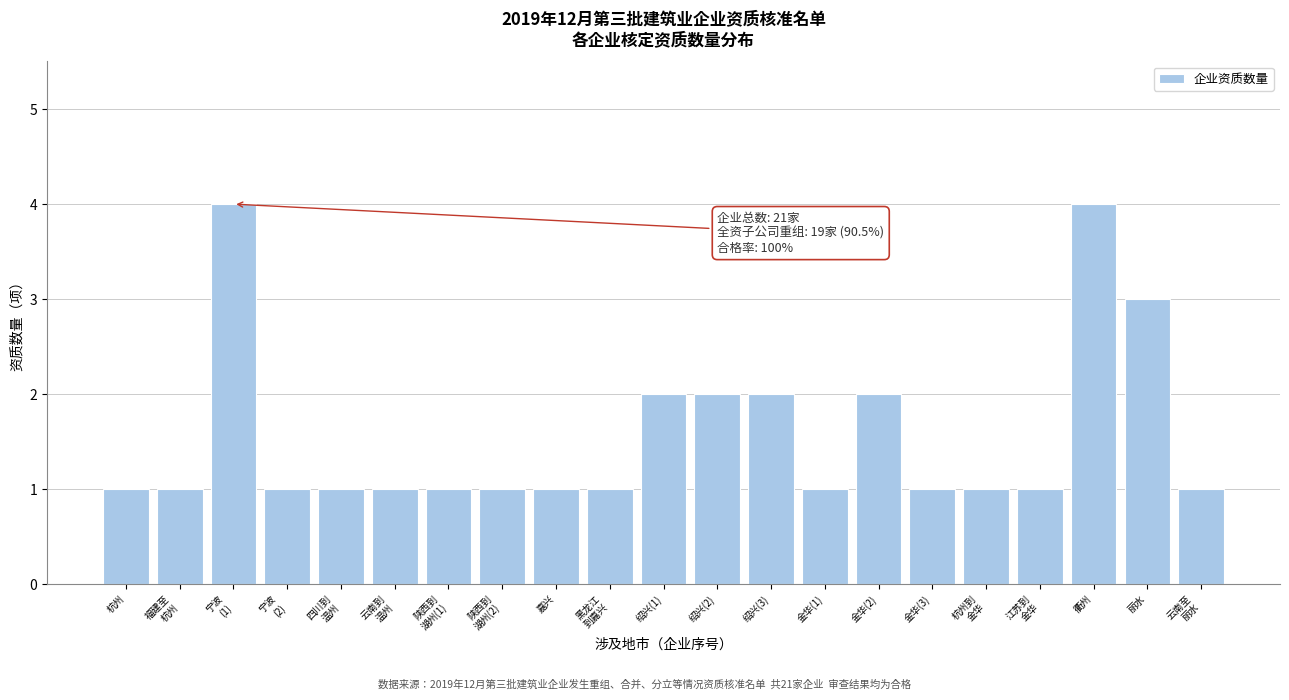

Reading left to right, what are all the values shown in this chart?

1	1	4	1	1	1	1	1	1	1	2	2	2	1	2	1	1	1	4	3	1